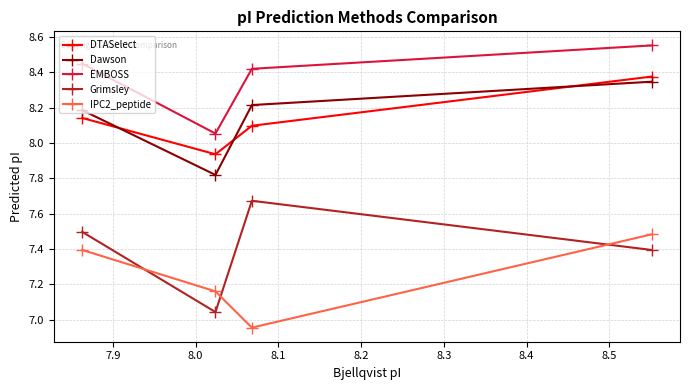

What is the maximum value for IPC2_peptide?

7.5